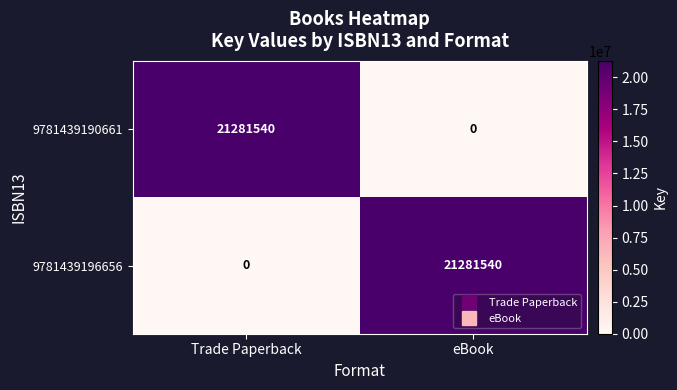

The value of 9781439190661 at eBook is -7838164. True or false?

False